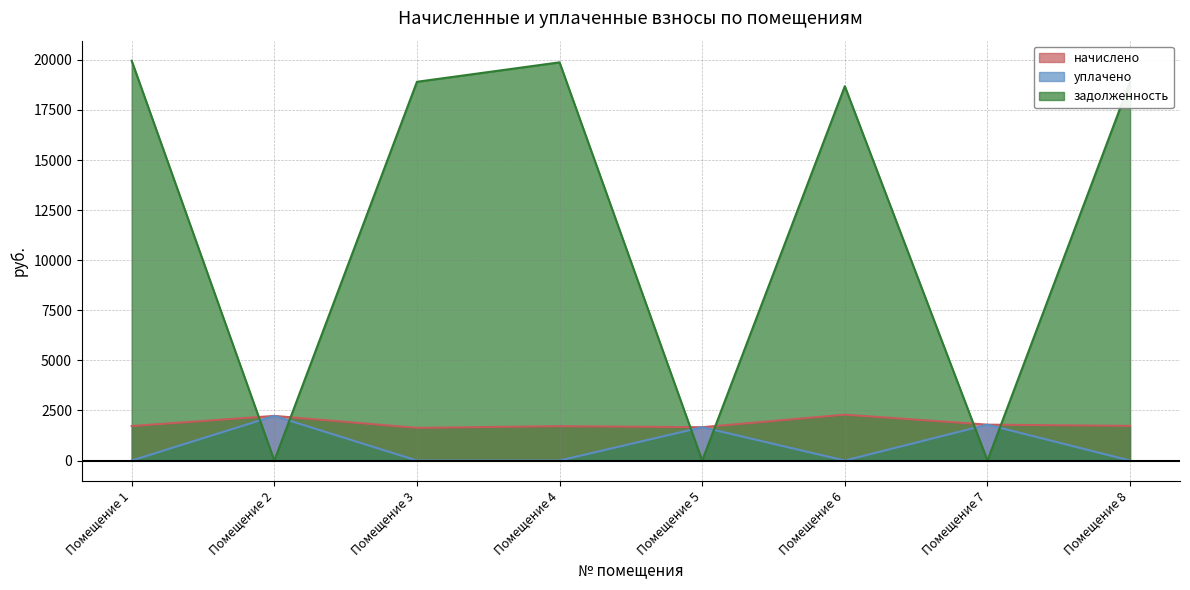

Reading right to left, list all the values displayed in this chart.

начислено: 1730.0	1791.8	2290.8	1664.4	1715.4	1631.6	2228.9	1722.7
уплачено: 0.0	1791.8	0.0	1664.4	0.0	0.0	2228.9	0.0
задолженность: 18903.8	0.0	18686.0	0.0	19876.1	18905.6	0.0	19960.2